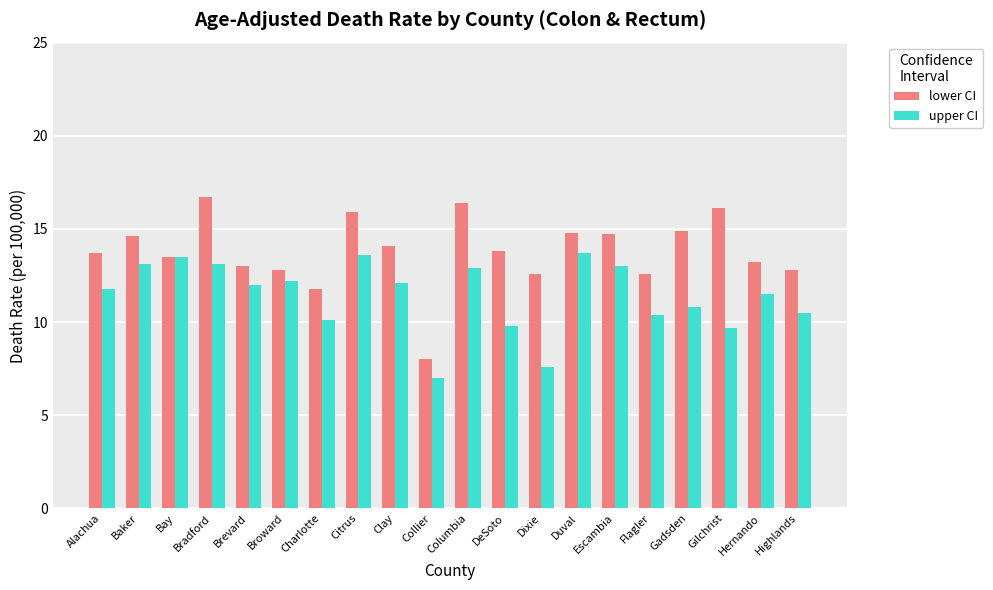

True or false: lower CI has a value of 24.1 at Citrus.

False